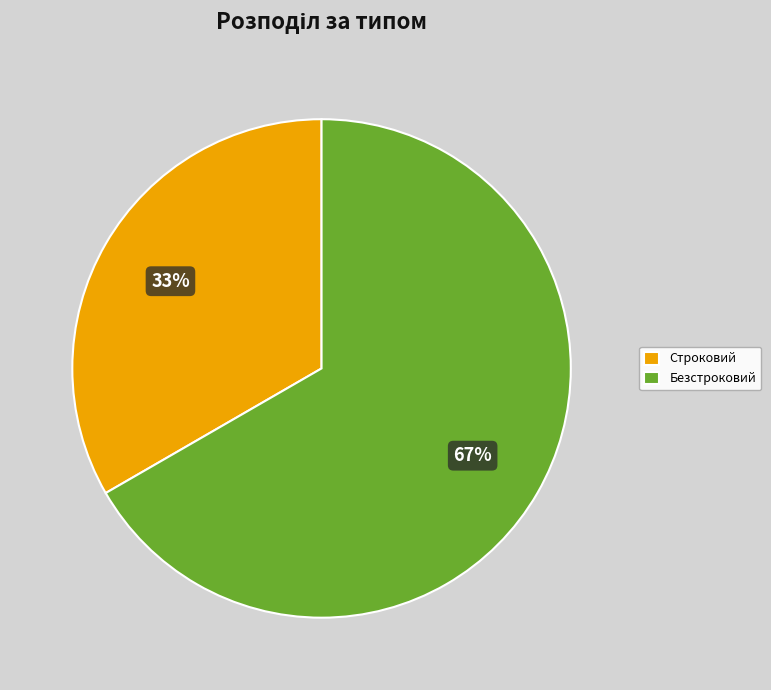

How many slices are in this pie chart?

2